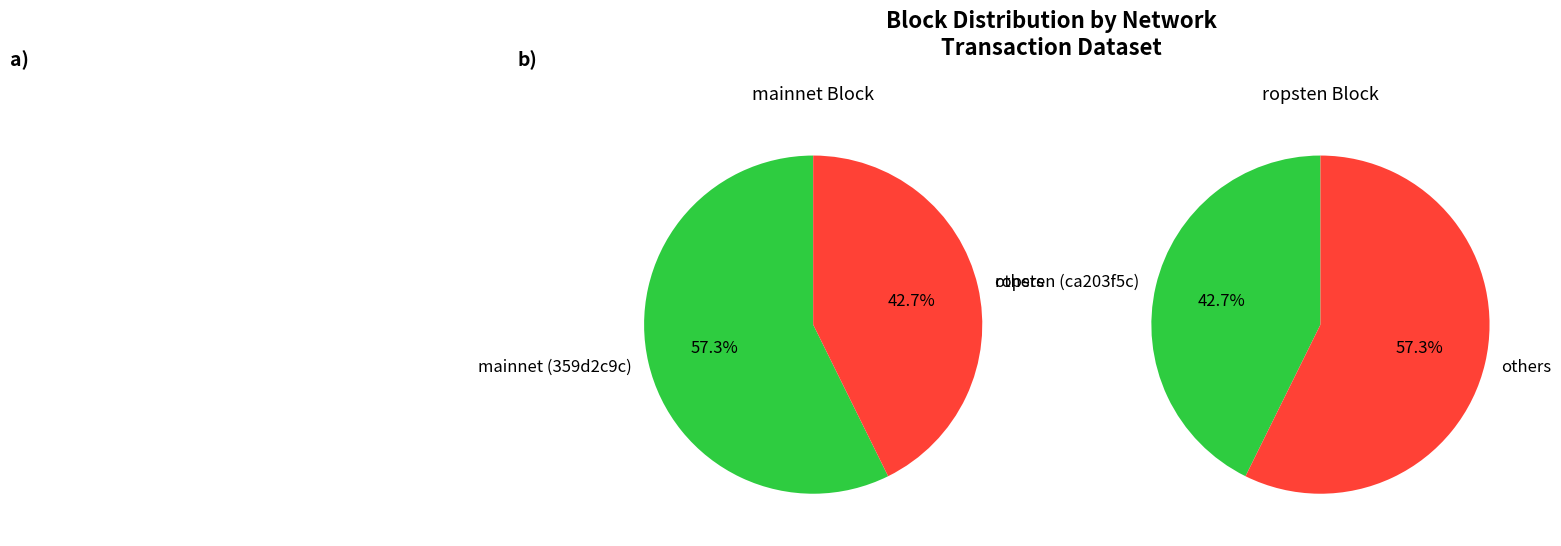

To the nearest percent, what percentage of the pie is ropsten (ca203f5c)?

43%